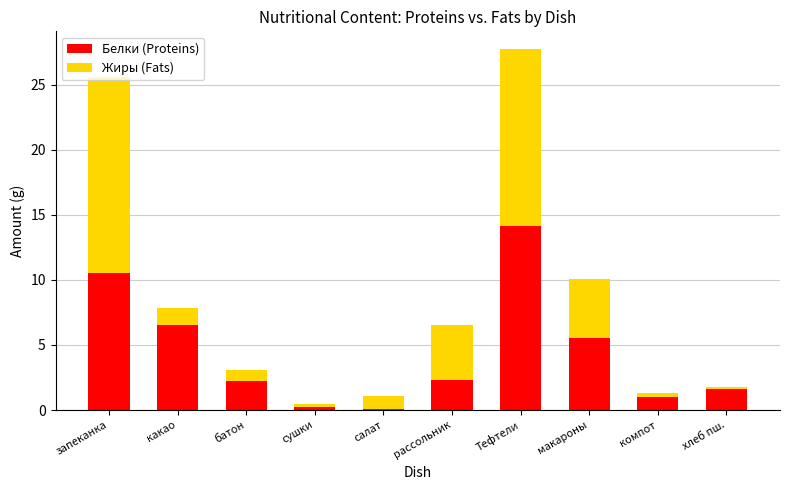

What is the difference between the Белки (Proteins) values at запеканка and макароны?

5.0